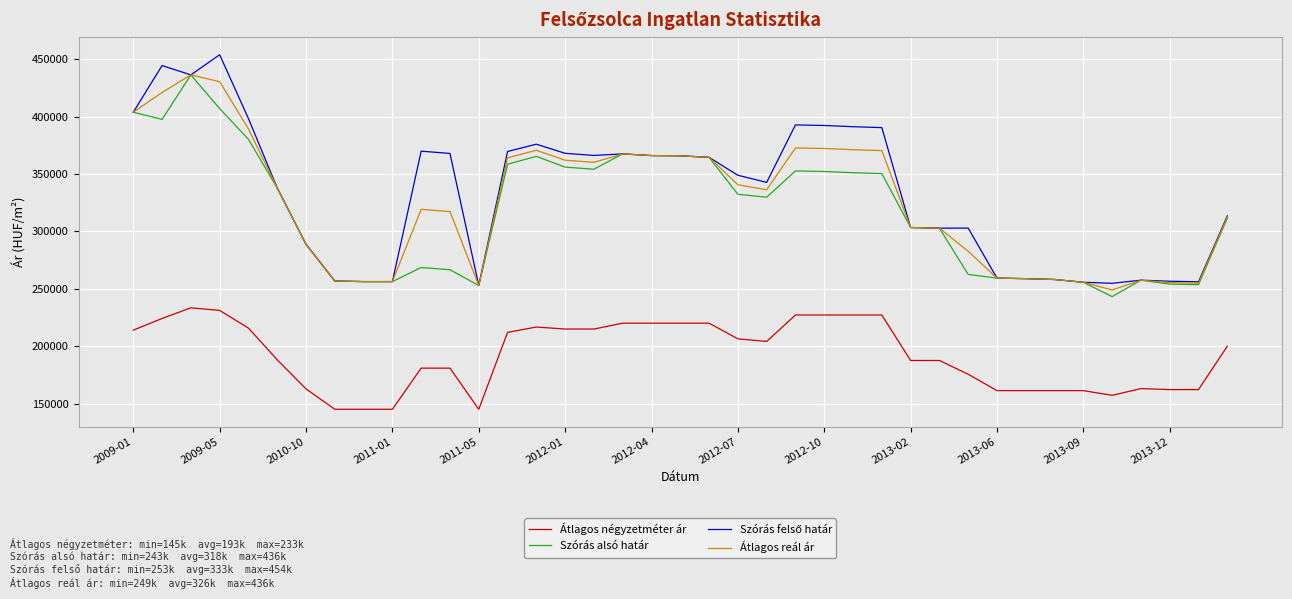

At how many categories does at least one series exceed 228727?

39